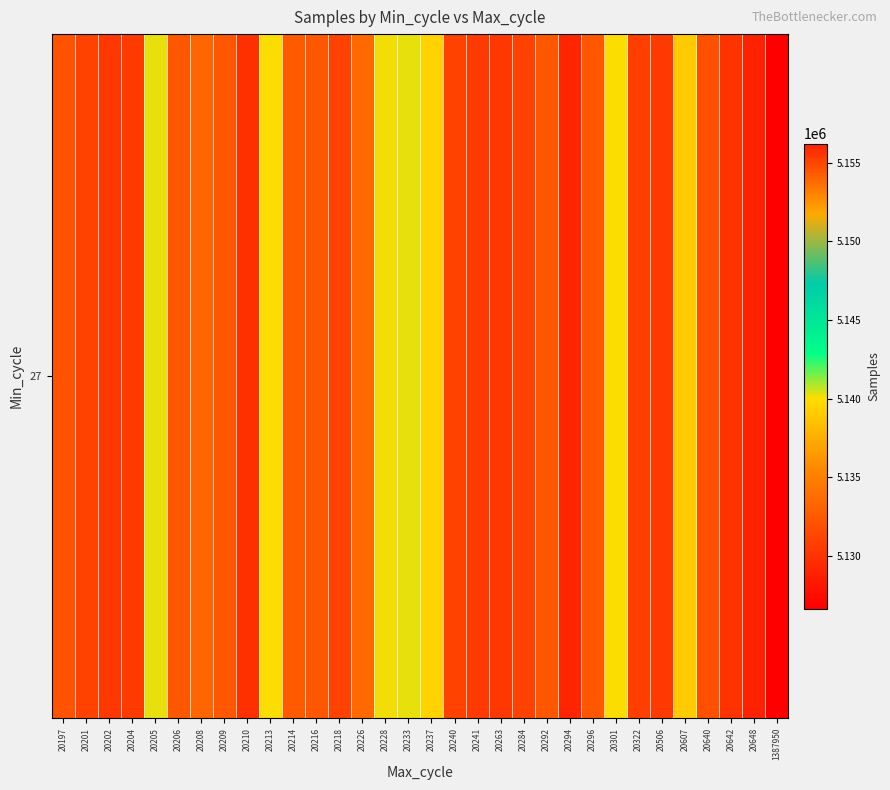

Is it true that the value at 20206 is 1413261?

False